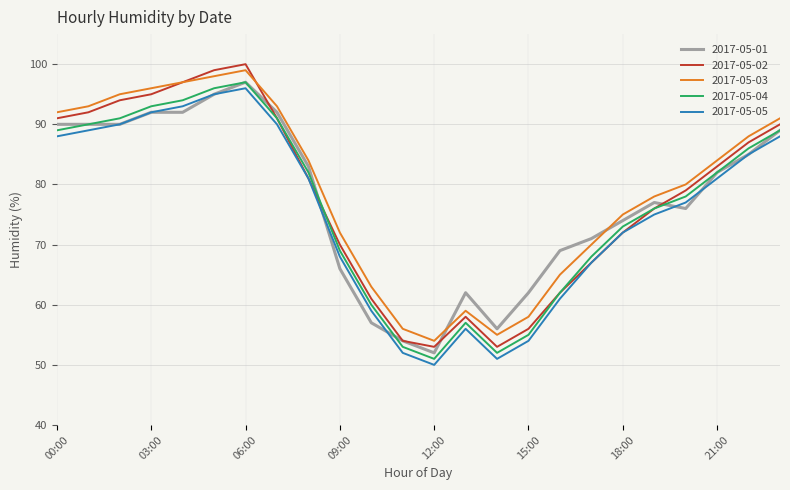

True or false: 2017-05-04 and 2017-05-05 intersect in this chart.

False